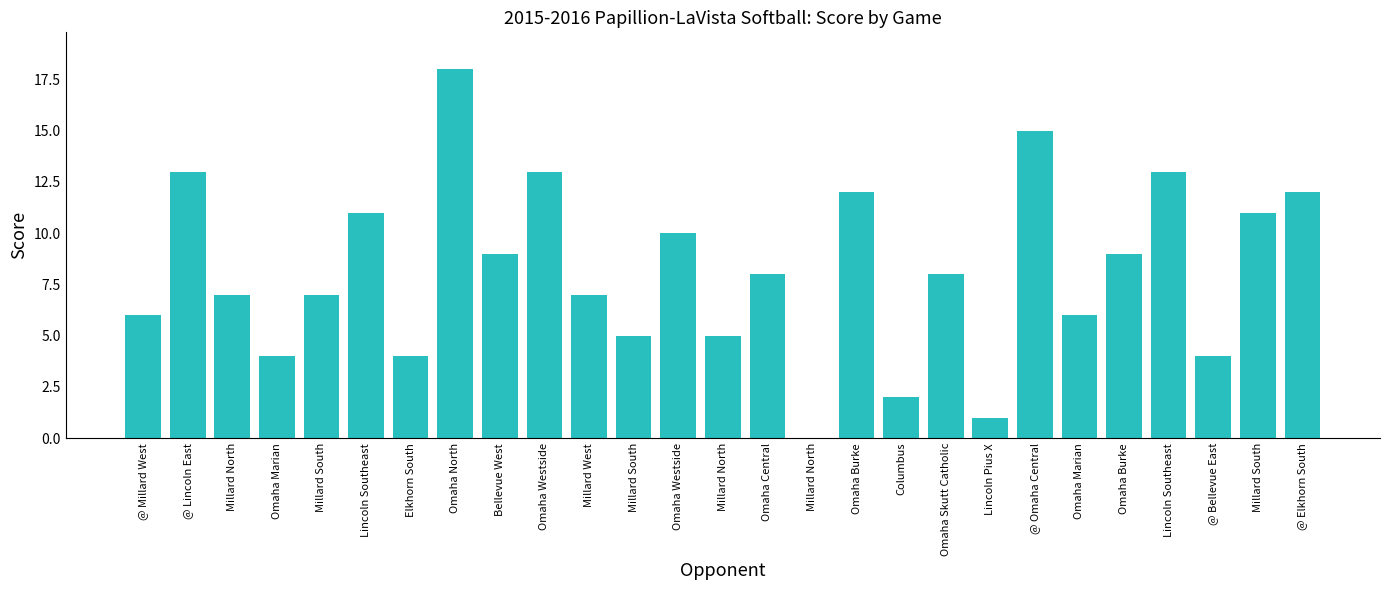

What is the difference between the maximum and minimum values?

18